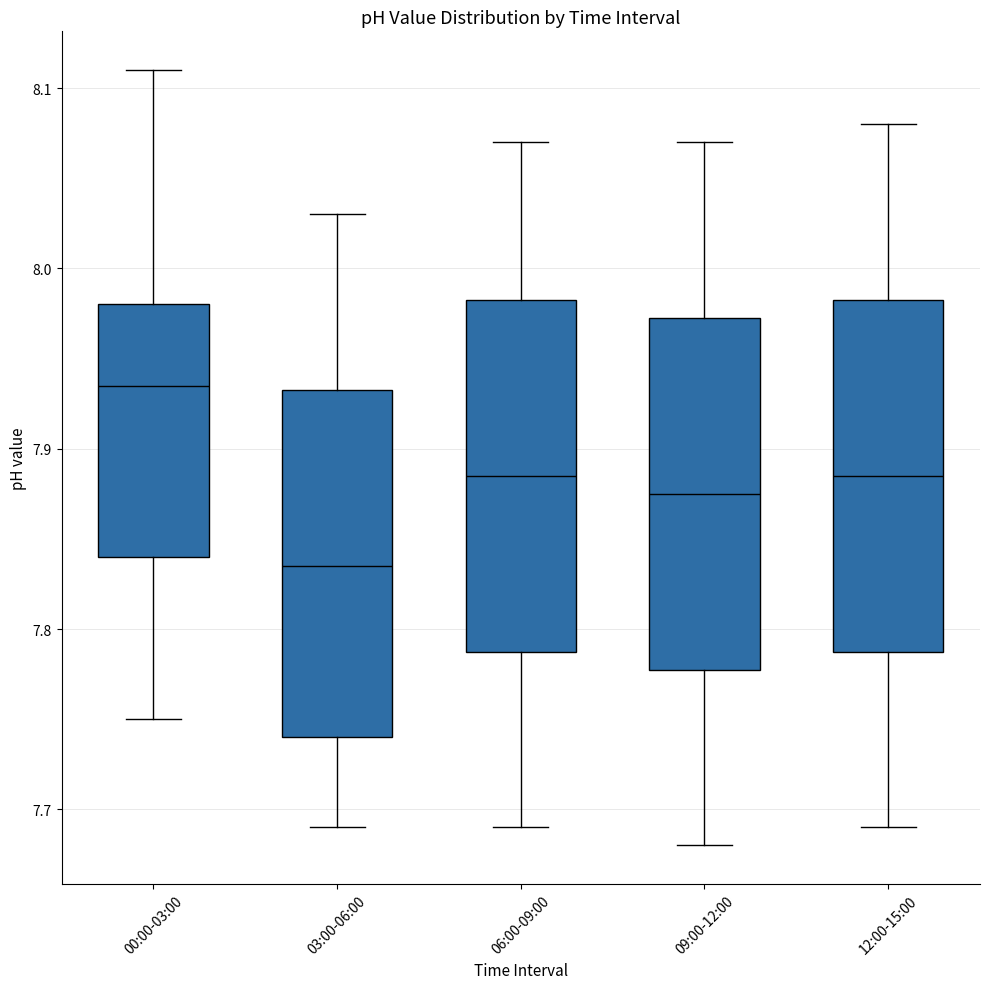

Which box has the highest median line?

00:00-03:00